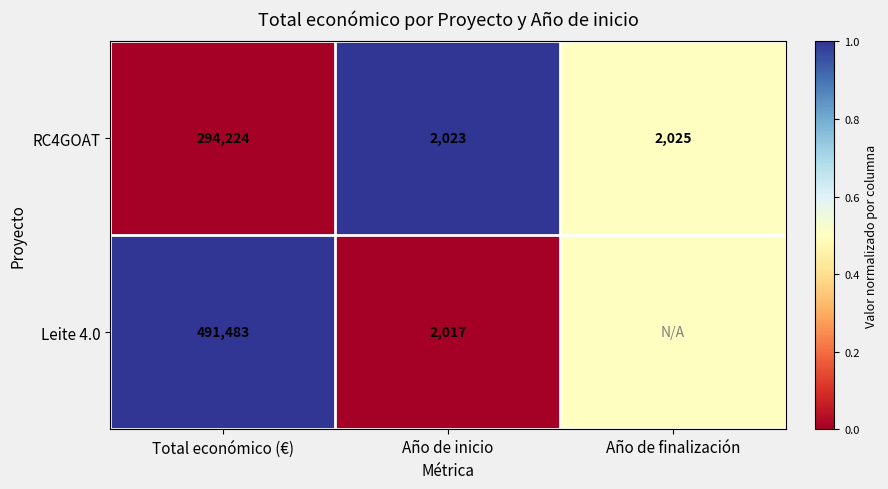

What is the minimum value for RC4GOAT?

2023.0